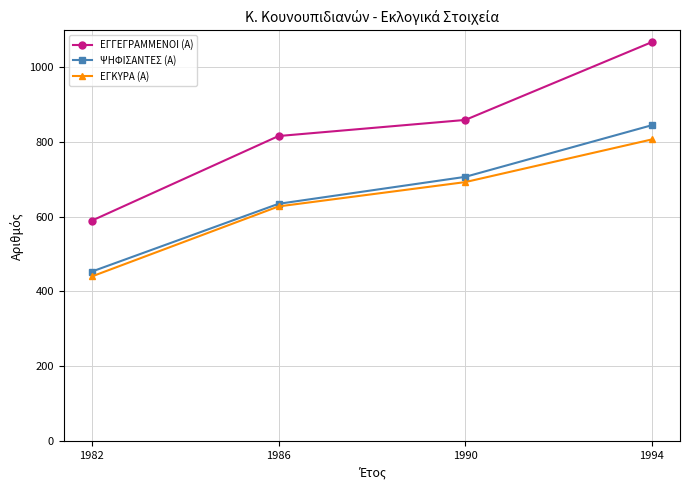

What is the lowest value of the ΕΓΓΕΓΡΑΜΜΕΝΟΙ (Α) series?

589